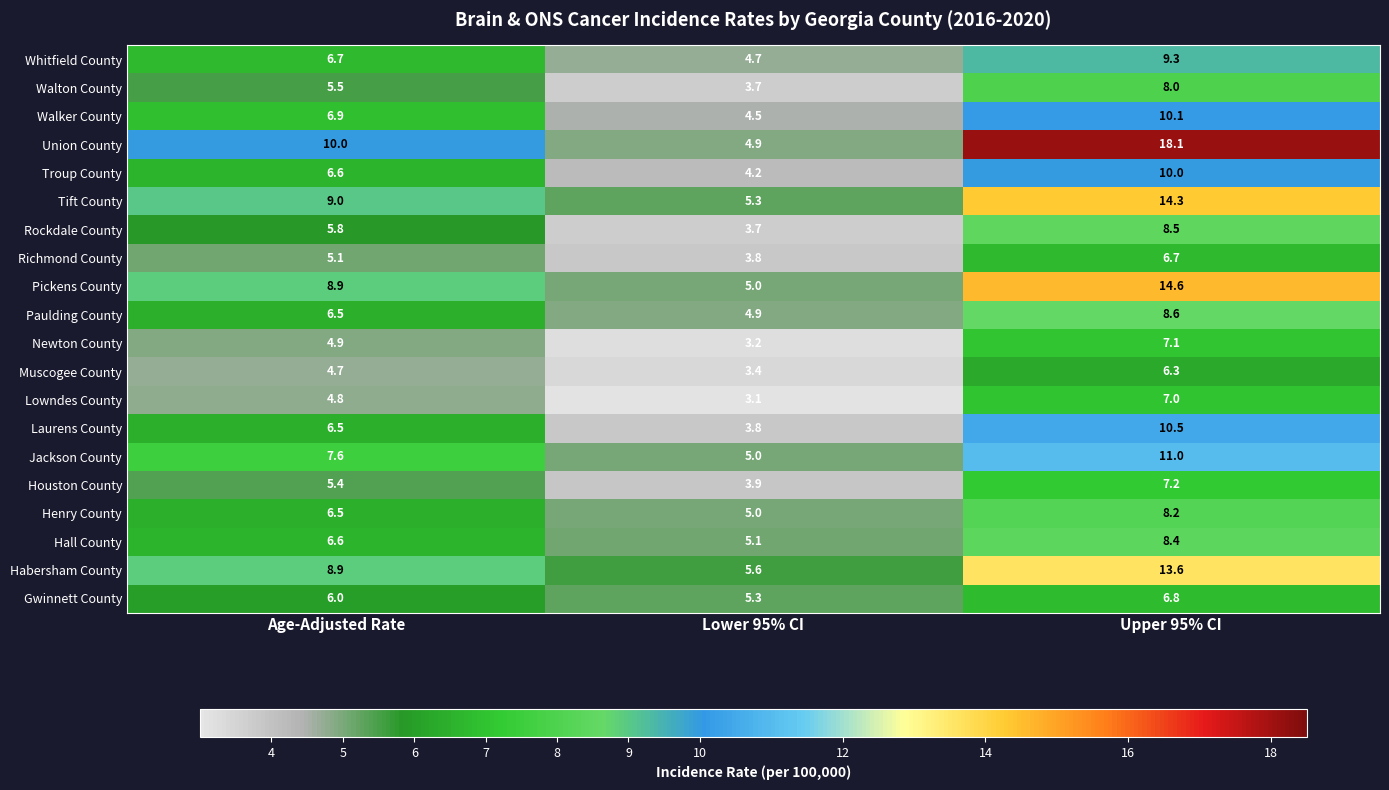

How many data points in Muscogee County are above 4?

2